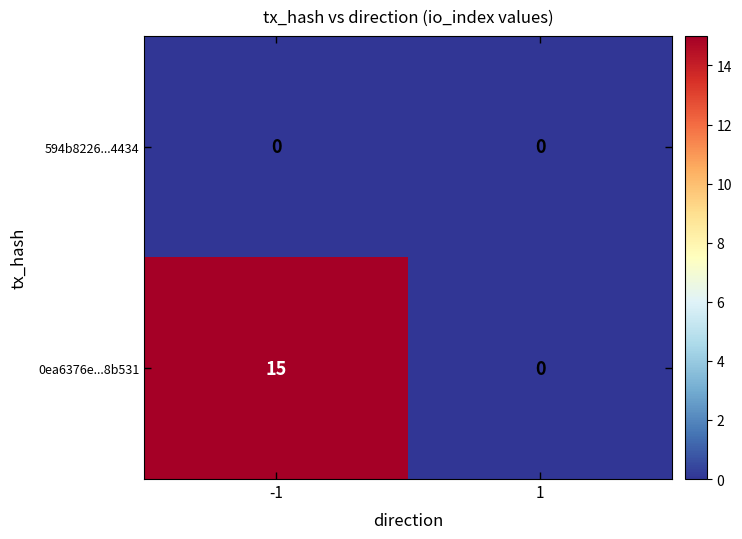

Reading left to right, list all the values displayed in this chart.

594b8226...4434: 0	0
0ea6376e...8b531: 15	0